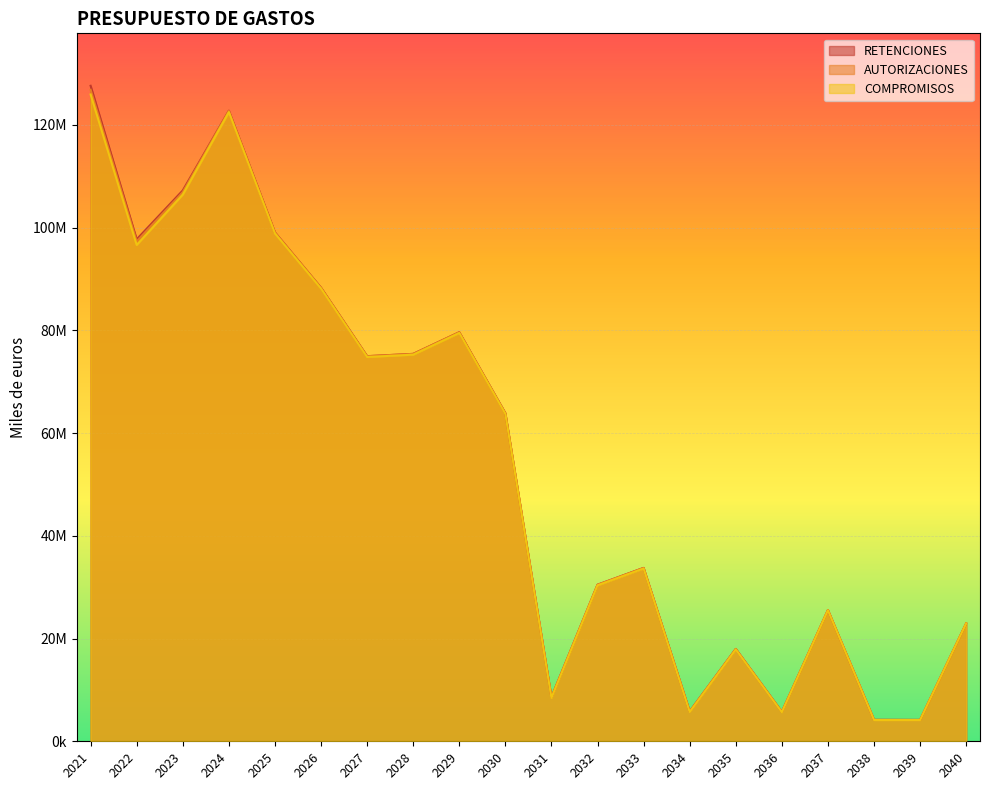

At which category does the chart reach its peak across all series?

2021